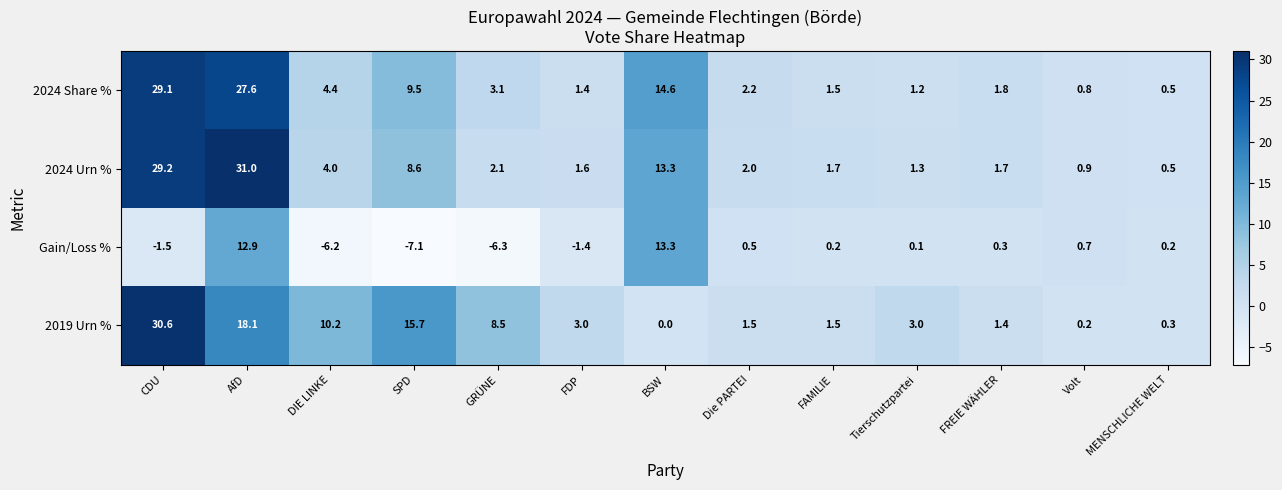

At how many categories does at least one series exceed 13?

4